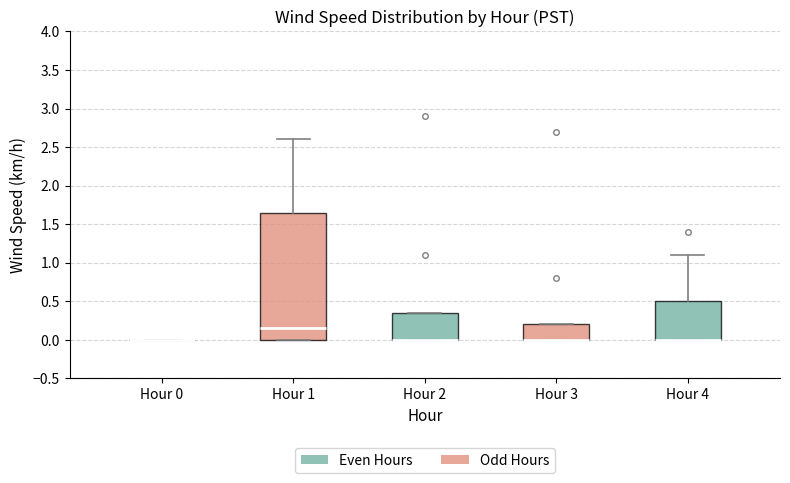

Comparing the boxes themselves (not the whiskers), which one is the tallest?

Hour 1